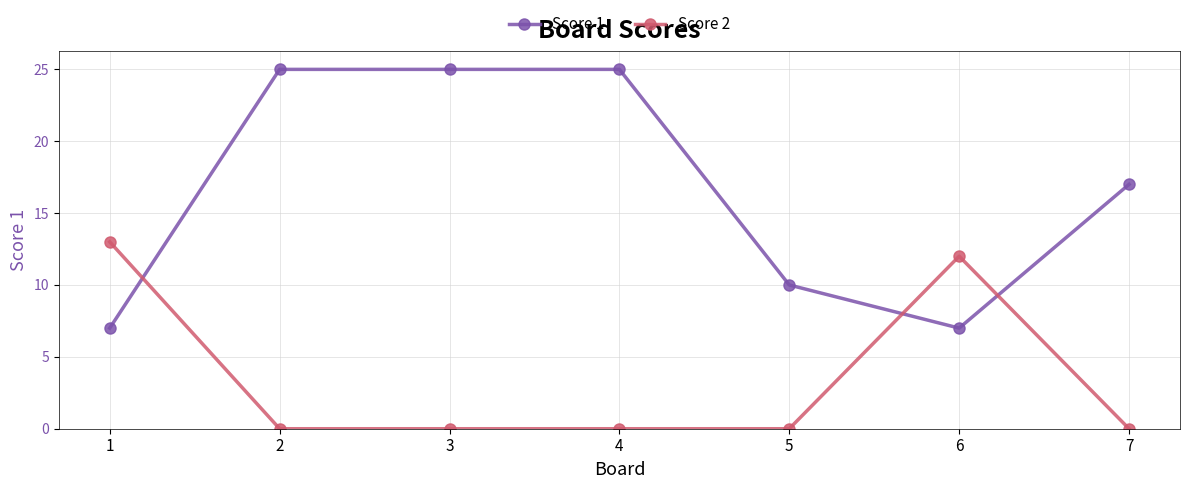

What is the total value across all series at 2?

25